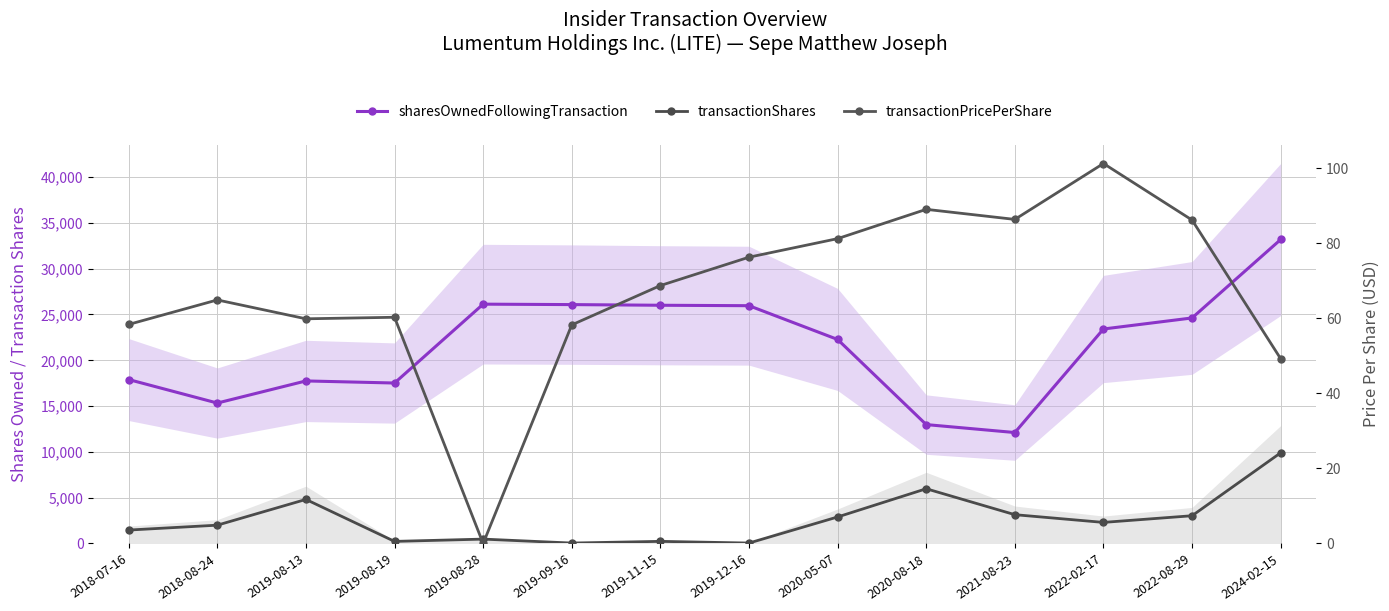

True or false: transactionPricePerShare and sharesOwnedFollowingTransaction intersect in this chart.

False